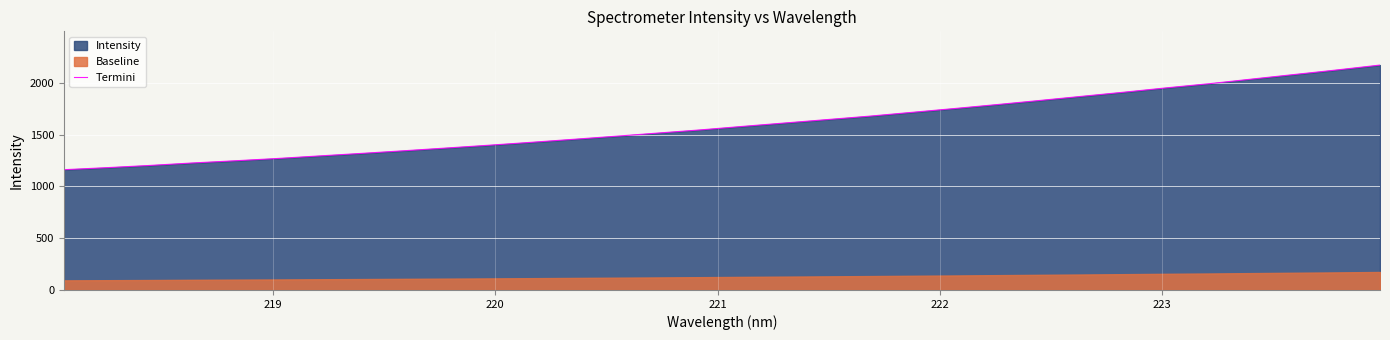

What is the highest value of the Termini series?

2170.4